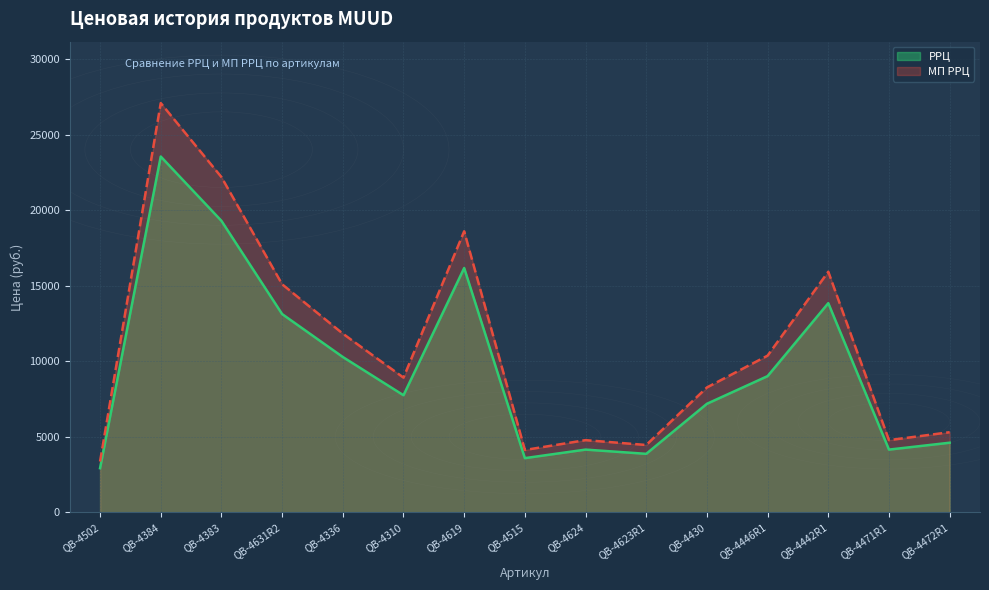

Reading right to left, transcribe all the data shown in this chart.

РРЦ: 4615	4160	13845	9020	7190	3880	4160	3595	16170	7755	10285	13125	19290	23545	2930
МП РРЦ: 5310	4785	15925	10375	8270	4465	4785	4135	18600	8920	11830	15095	22185	27080	3370